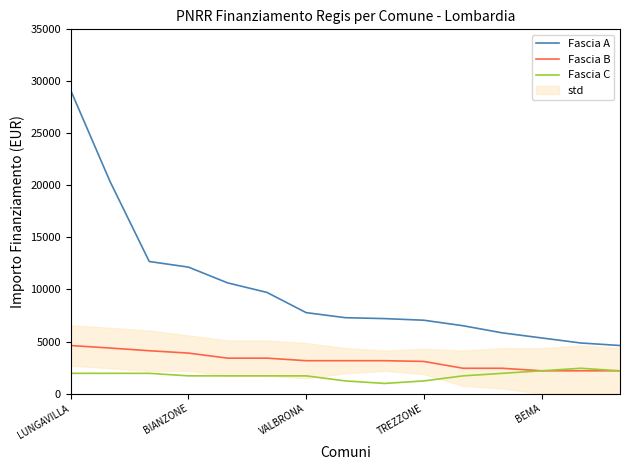

True or false: Fascia C and Fascia A intersect in this chart.

False